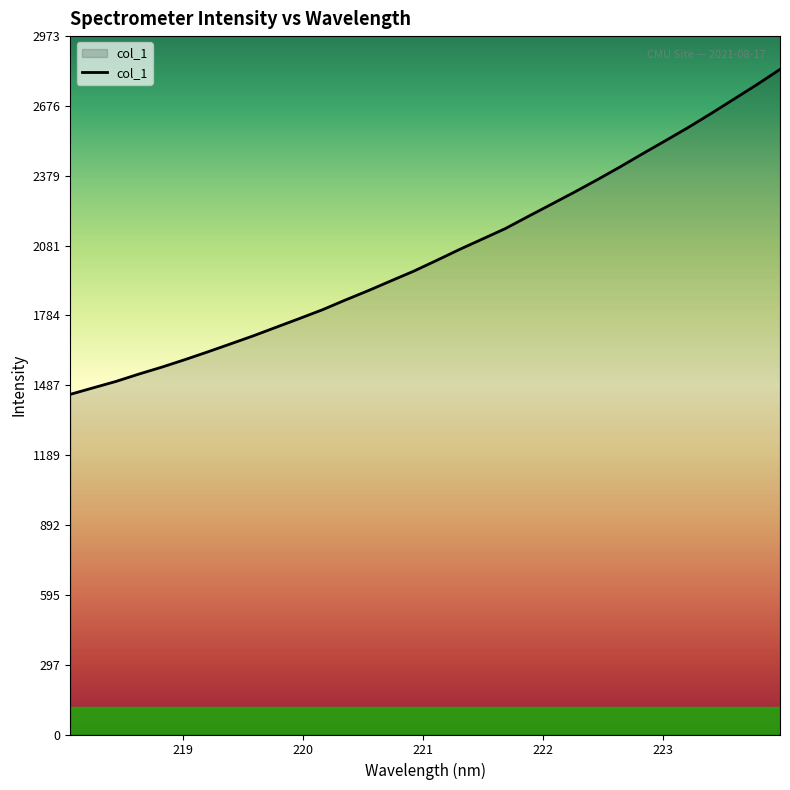

What is the maximum value shown in the chart?

2831.7